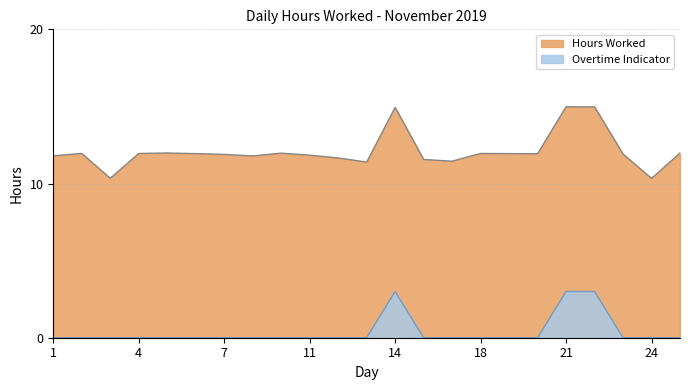

True or false: Hours Worked and Overtime Indicator intersect in this chart.

False